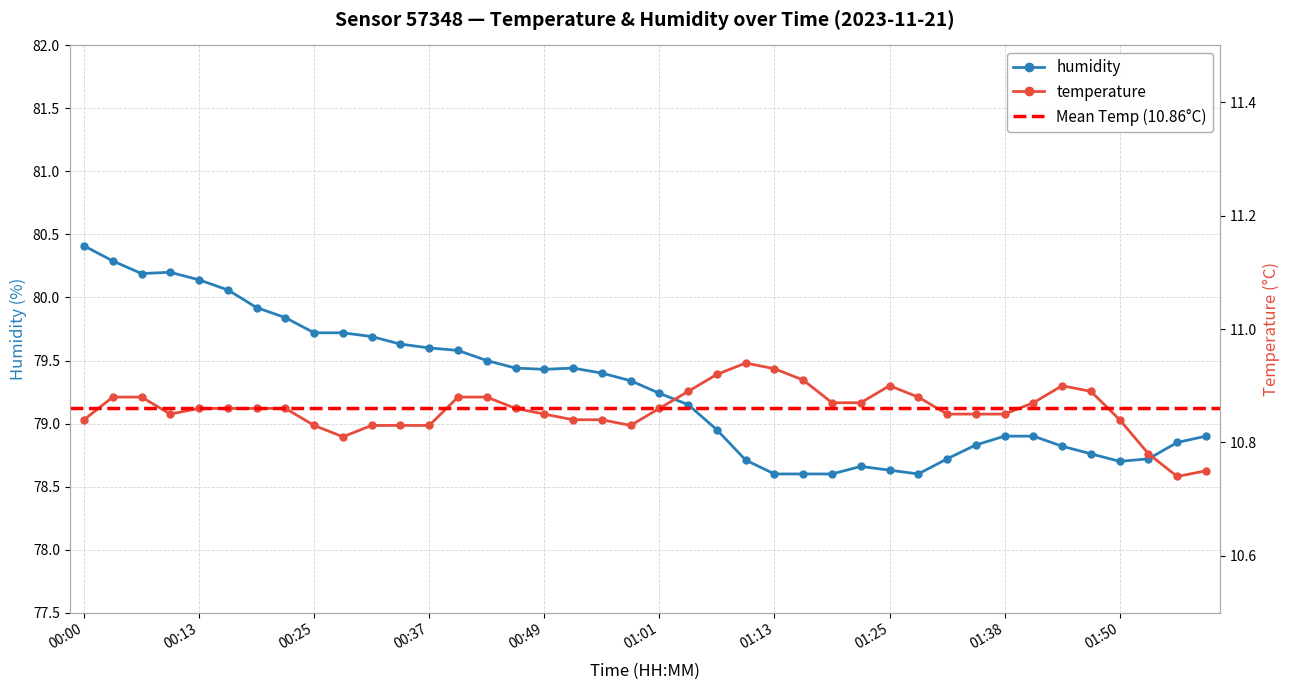

How many categories are shown in the chart?

40